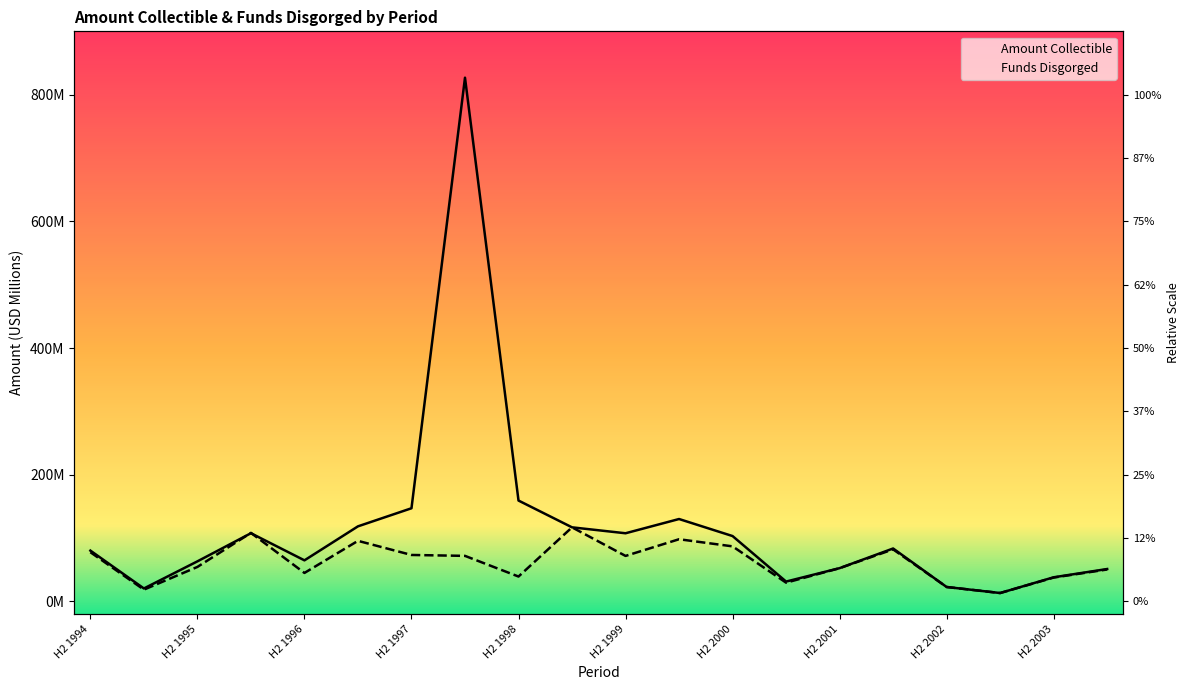

What is the smallest value displayed?

13.3